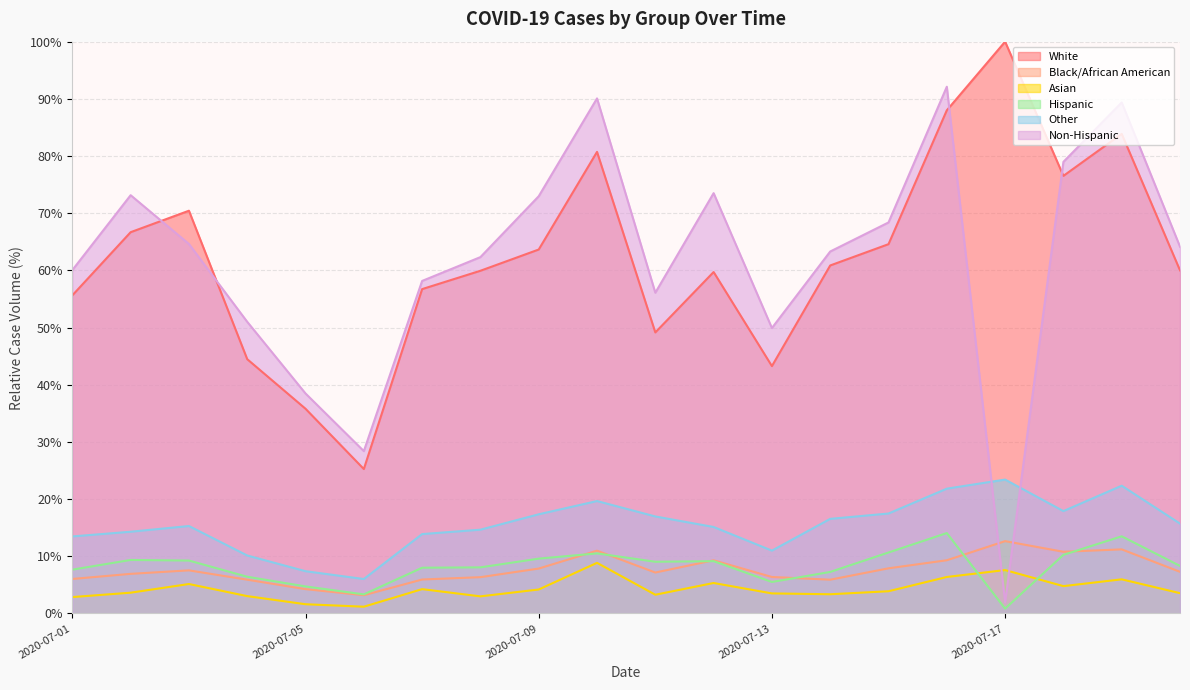

True or false: Other and Asian intersect in this chart.

False